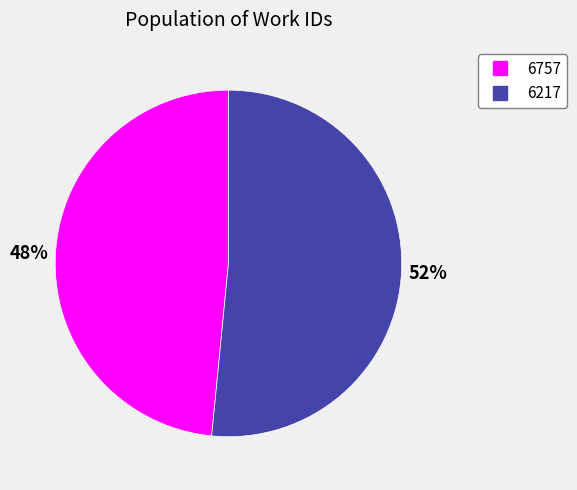

Does 6757 account for over 50% of the chart?

No